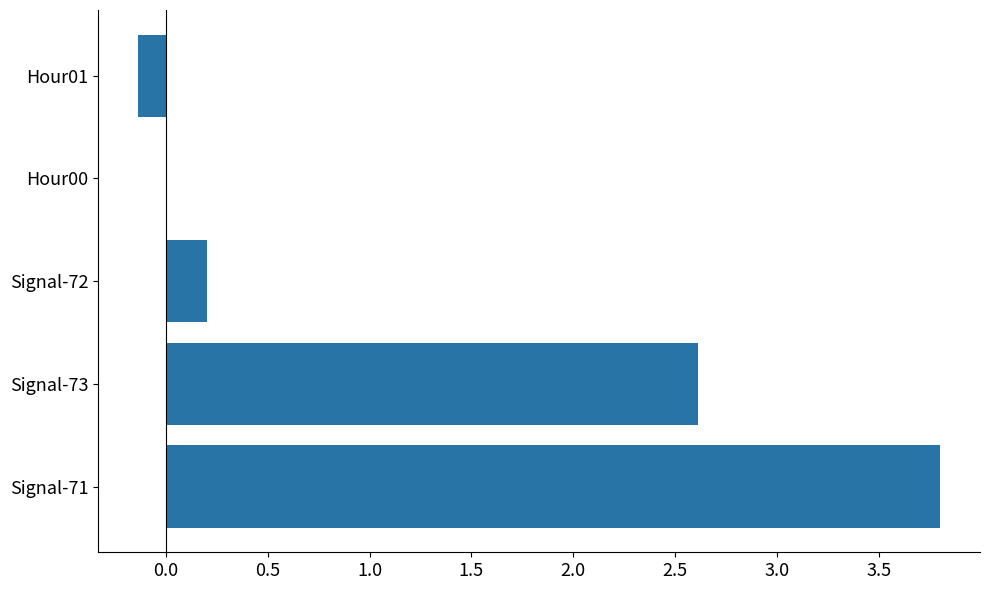

Which has a higher value, Signal-71 or Hour01?

Signal-71